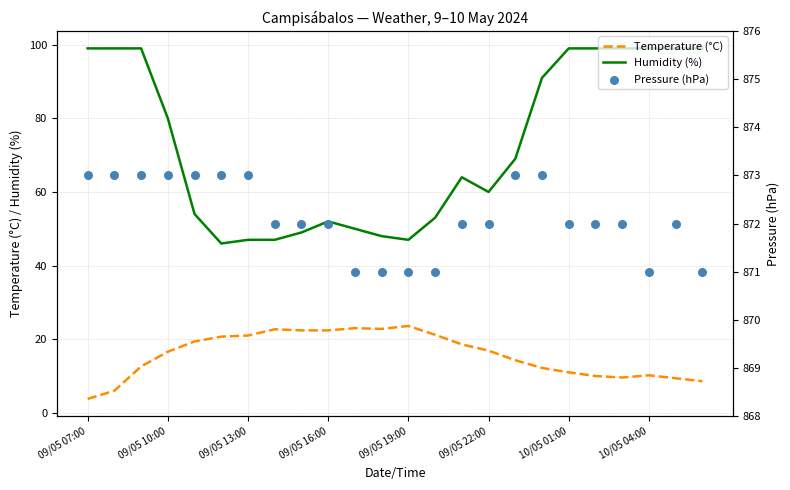

What is the total value across all series at 14?

954.6